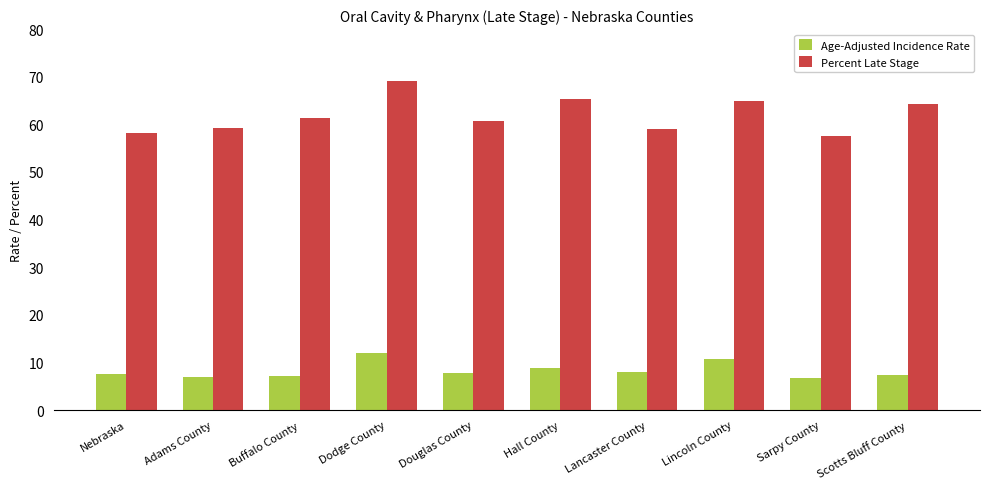

What is the approximate value of Percent Late Stage at Hall County?

65.3